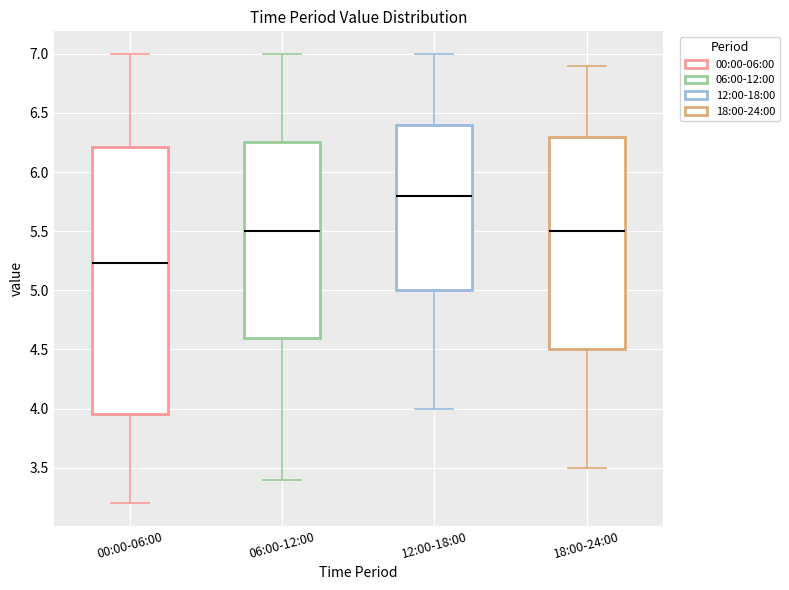

Reading left to right, transcribe this box plot: for each box, give where its median line is, the range the box spans, and where its two whiskers end, as read against the y-axis. The values are not printed on the chart, so give them approximately, as read against the axis.

00:00-06:00: median 5.25, box 3.95 to 6.20, whiskers 3.20 to 7.00
06:00-12:00: median 5.50, box 4.60 to 6.25, whiskers 3.40 to 7.00
12:00-18:00: median 5.80, box 5.00 to 6.40, whiskers 4.00 to 7.00
18:00-24:00: median 5.50, box 4.50 to 6.30, whiskers 3.50 to 6.90